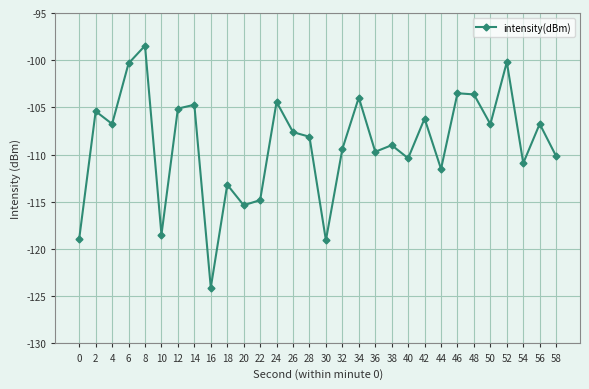

Is it true that the value at 34 is -31.3?

False